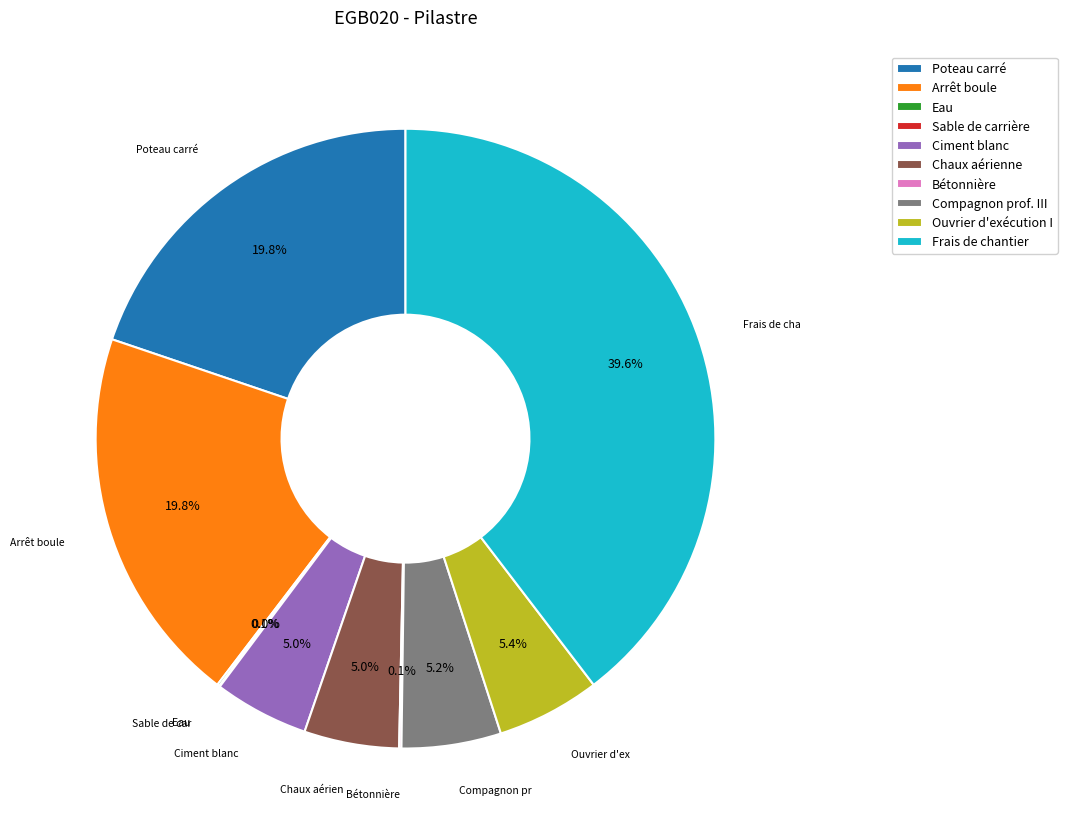

What percentage do Poteau carré and Ouvrier d'exécution I together represent?

25.2%